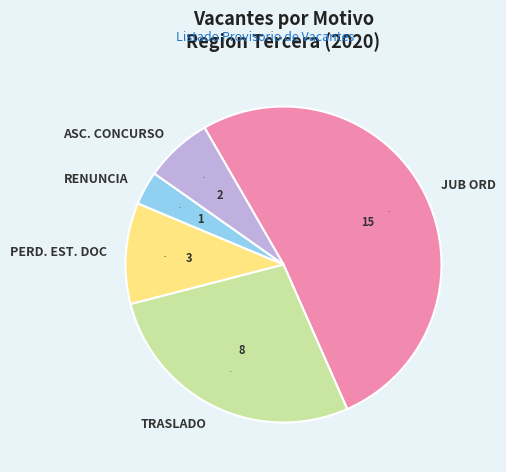

To the nearest percent, what portion does JUB ORD represent?

52%